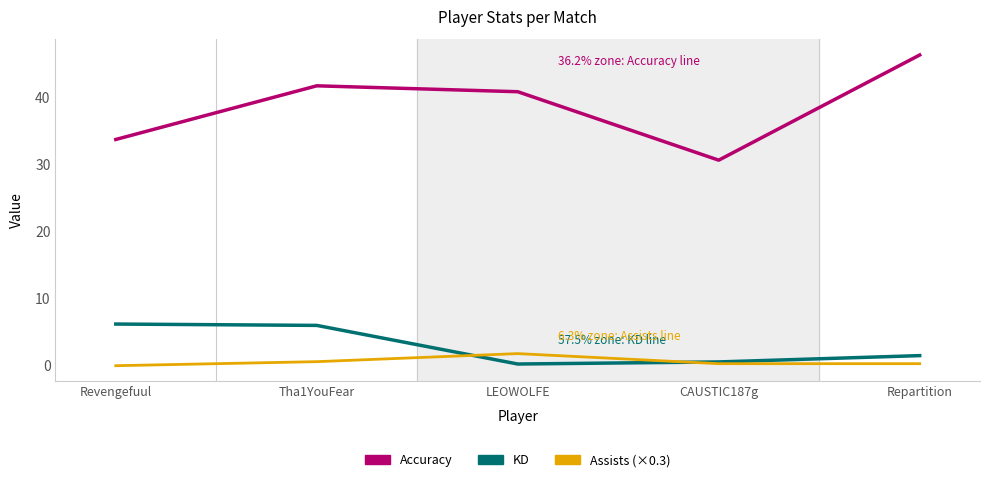

What is the difference between the maximum and minimum values in the Assists (×0.3) series?

1.8